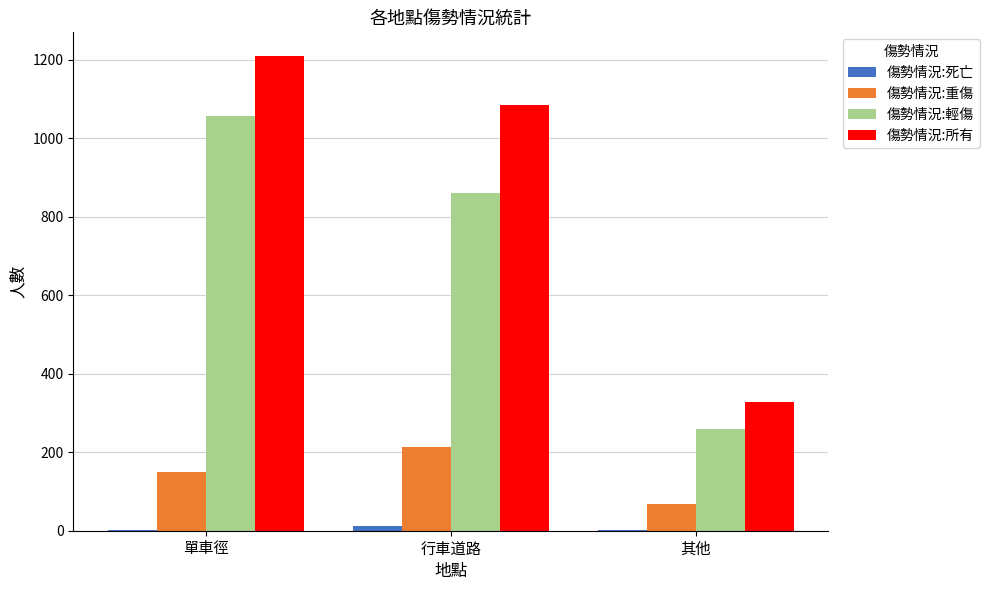

At which category does the chart reach its peak across all series?

單車徑